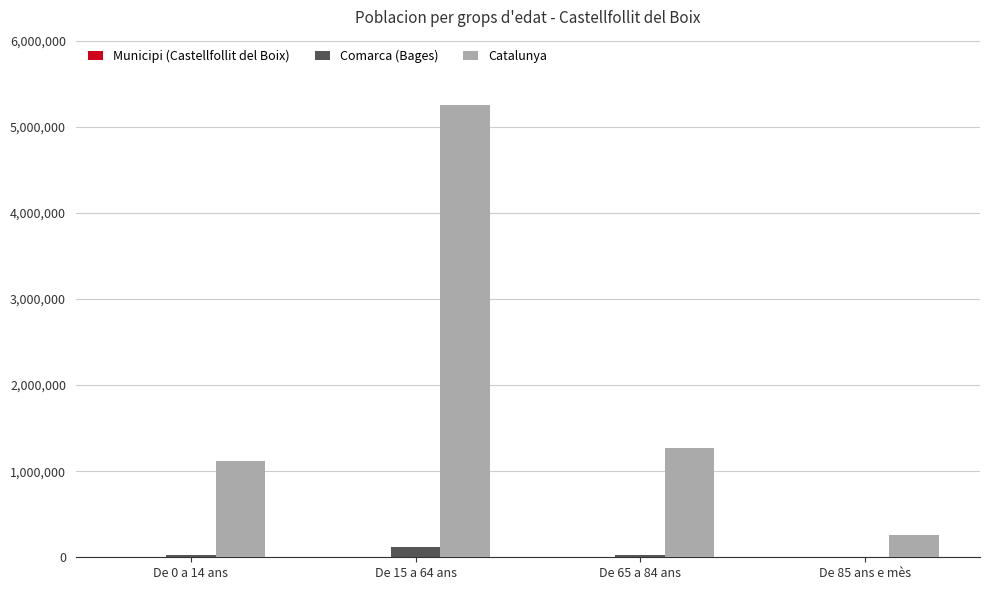

Which series has the largest total across all categories?

Catalunya